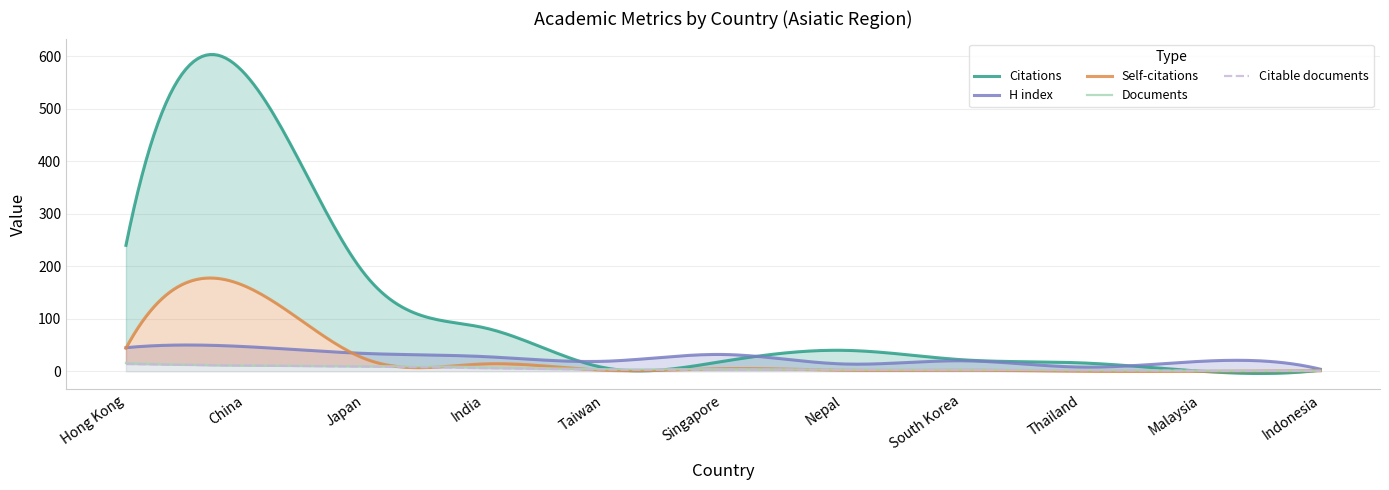

Reading left to right, transcribe all the data shown in this chart.

Citations: Hong Kong=240	China=566	Japan=185	India=83	Taiwan=7	Singapore=19	Nepal=40	South Korea=22	Thailand=16	Malaysia=0	Indonesia=2
Self-citations: Hong Kong=44	China=162	Japan=24	India=14	Taiwan=2	Singapore=5	Nepal=2	South Korea=2	Thailand=0	Malaysia=0	Indonesia=1
H index: Hong Kong=45	China=47	Japan=34	India=28	Taiwan=19	Singapore=32	Nepal=14	South Korea=20	Thailand=8	Malaysia=19	Indonesia=4
Documents: Hong Kong=16	China=11	Japan=10	India=8	Taiwan=4	Singapore=4	Nepal=3	South Korea=3	Thailand=2	Malaysia=1	Indonesia=1
Citable documents: Hong Kong=14	China=11	Japan=9	India=6	Taiwan=3	Singapore=3	Nepal=3	South Korea=3	Thailand=2	Malaysia=1	Indonesia=1